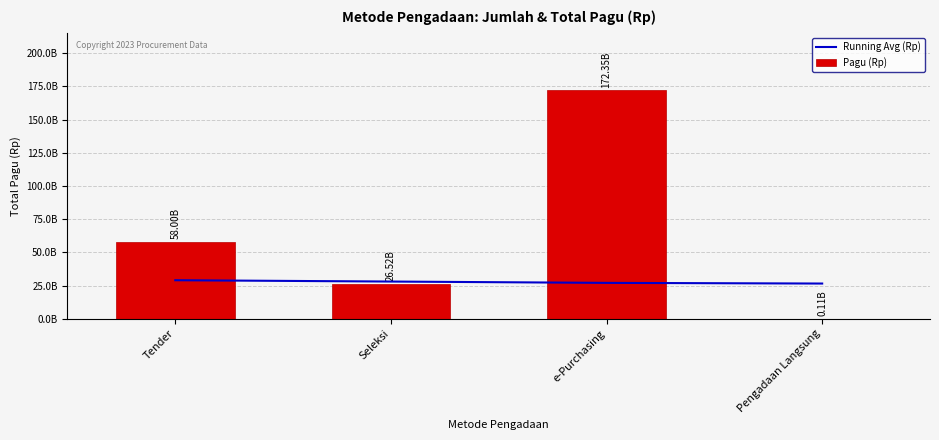

List the series in order of their overall mean, lowest first.

Running Avg (Rp), Pagu (Rp)